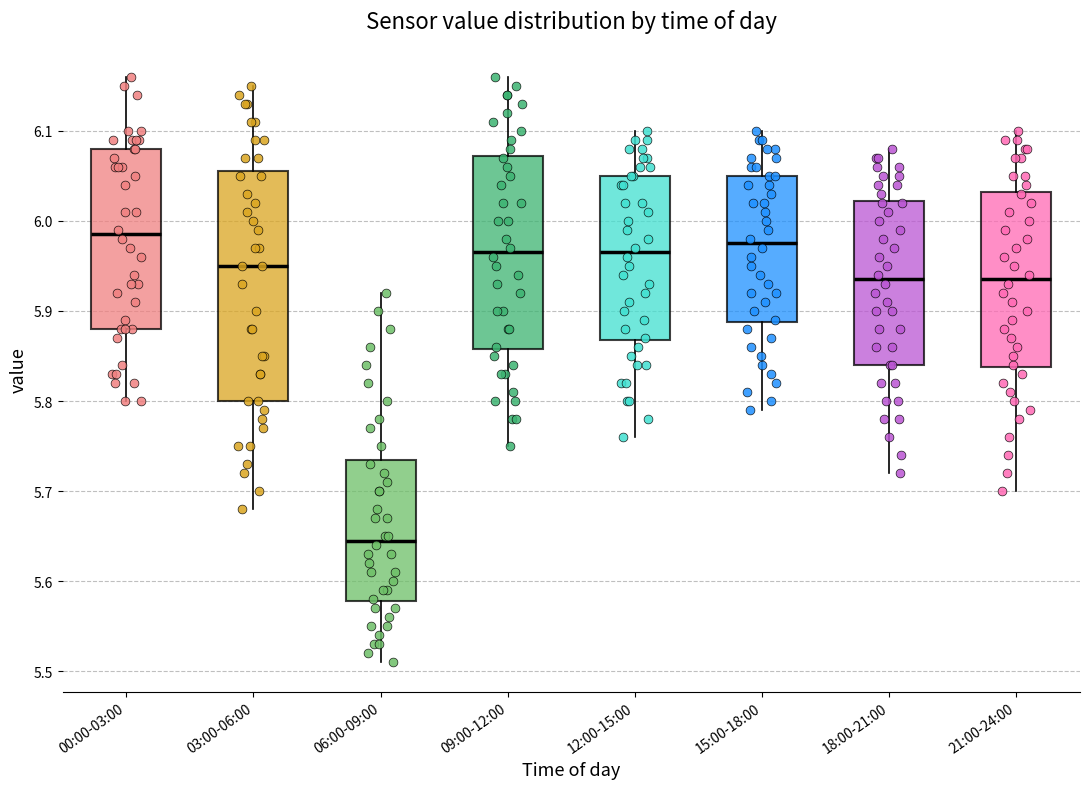

Which box's median line is the lowest?

06:00-09:00